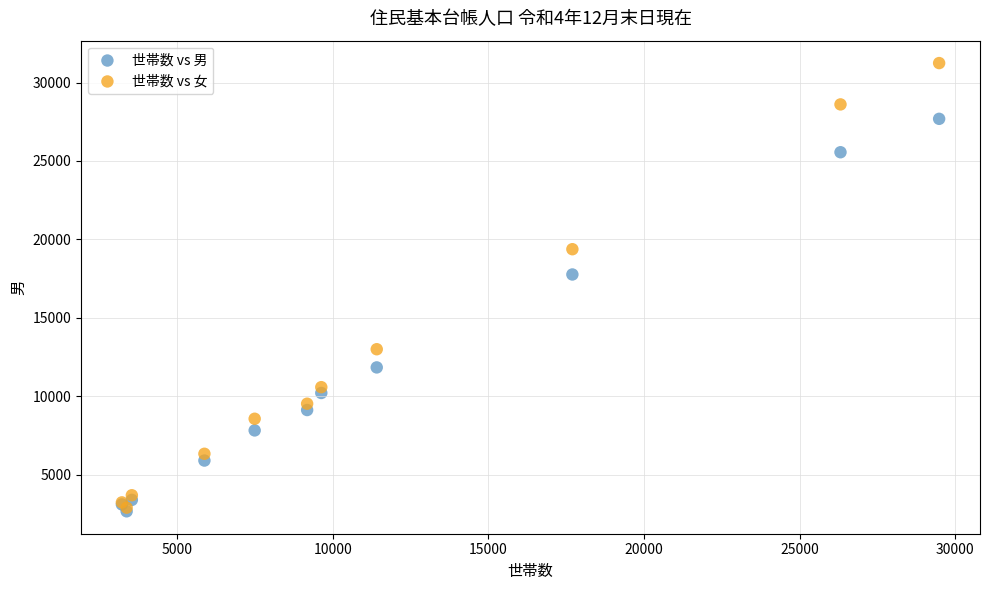

In the 世帯数 vs 男 series, what Y value is closest to 15172?

17761